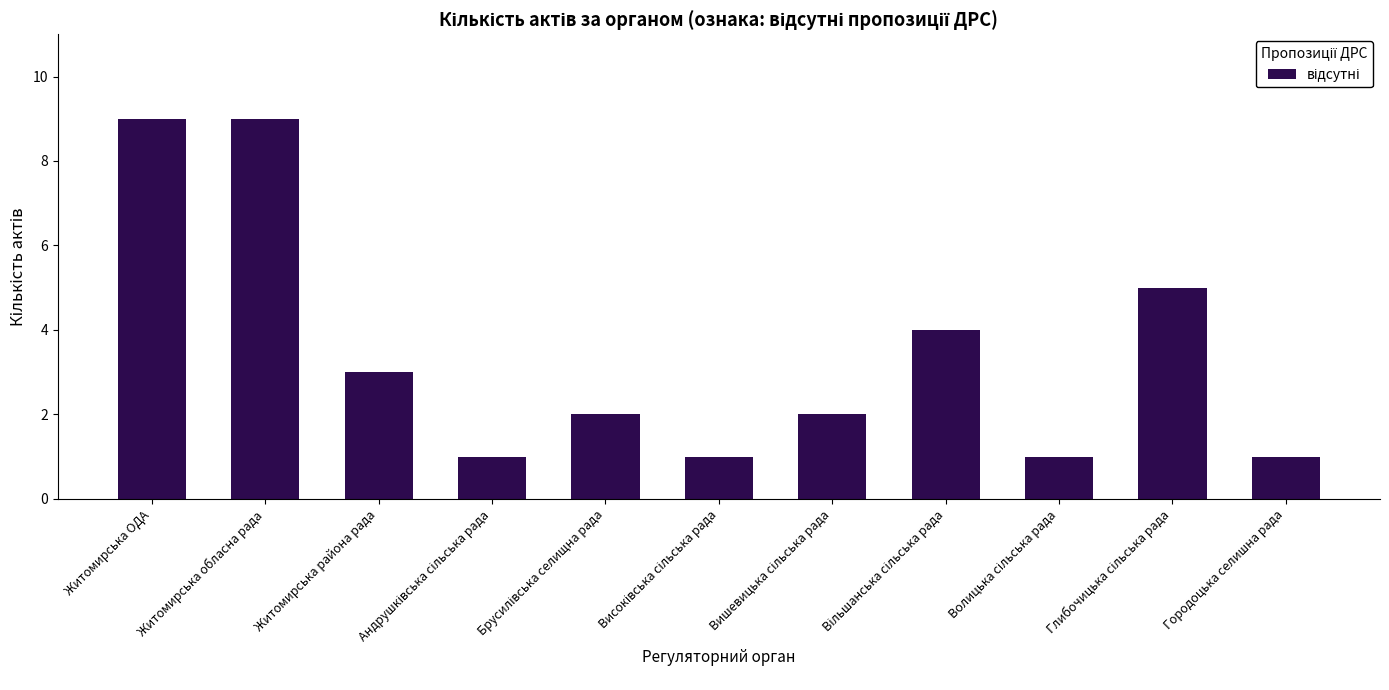

Are the bars horizontal?

No